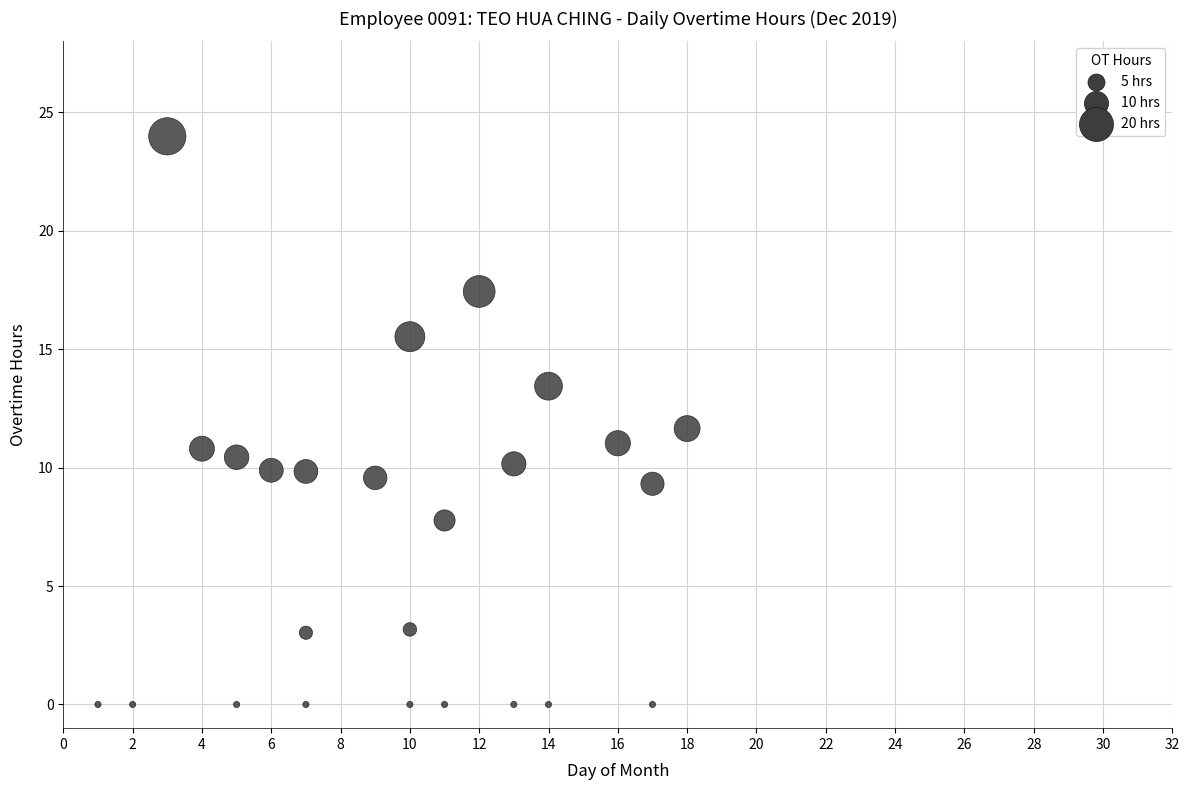

What is the range of X values (max minus min)?

17.0